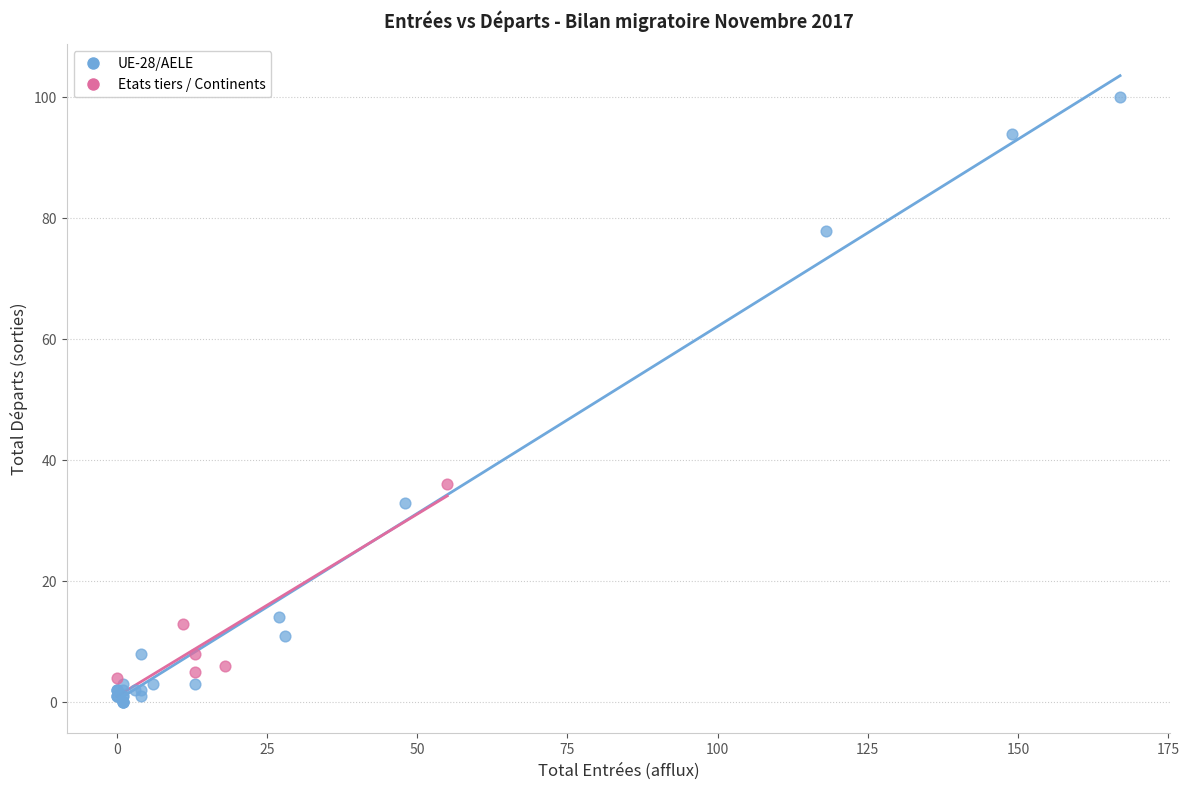

Which series has the widest spread of Y values?

UE-28/AELE